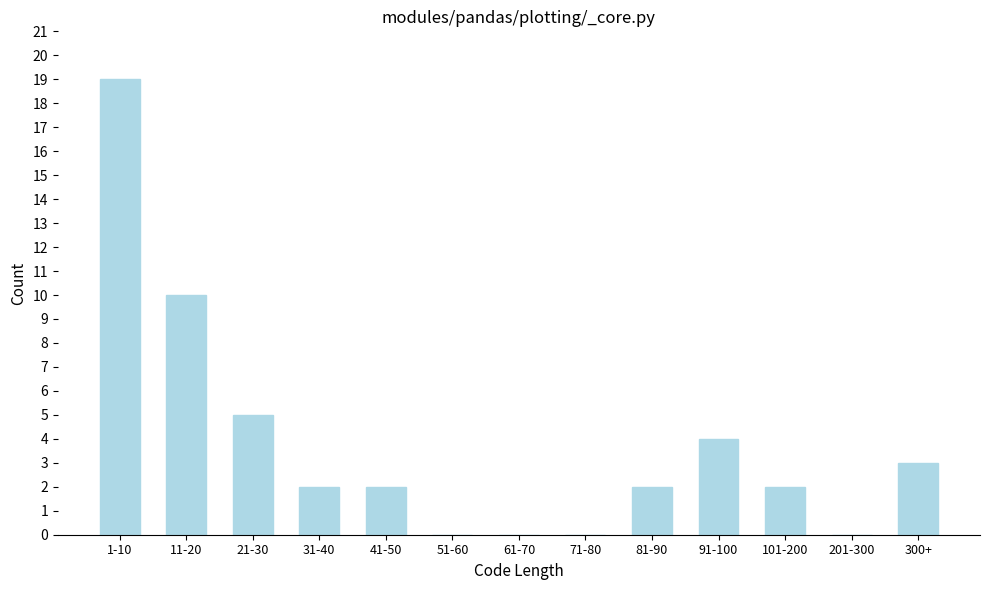

Reading left to right, list all the values displayed in this chart.

1-10=19	11-20=10	21-30=5	31-40=2	41-50=2	51-60=0	61-70=0	71-80=0	81-90=2	91-100=4	101-200=2	201-300=0	300+=3